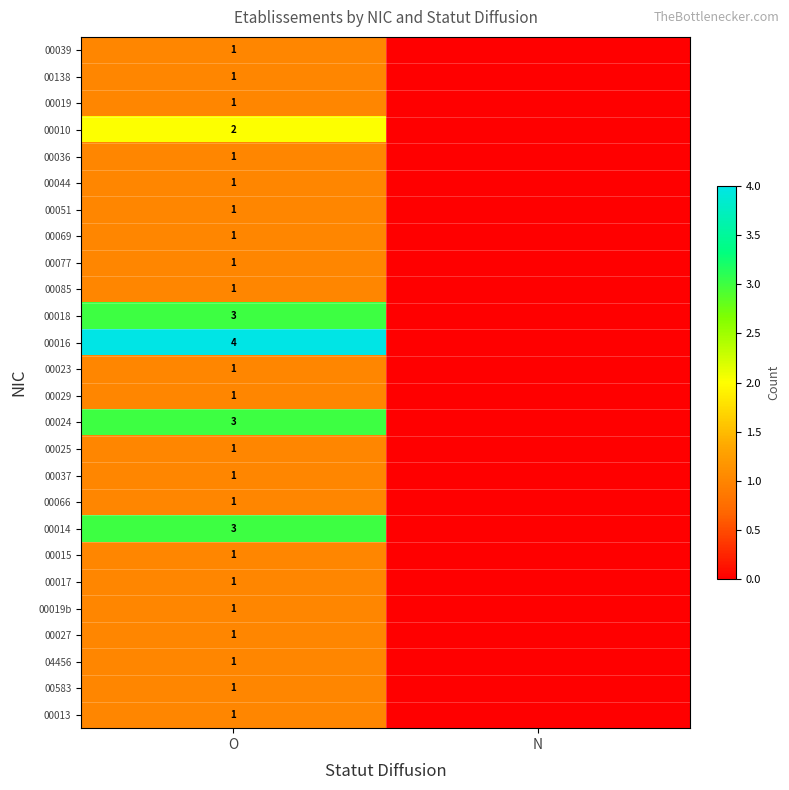

What is the spread (max minus min) of values at O?

3